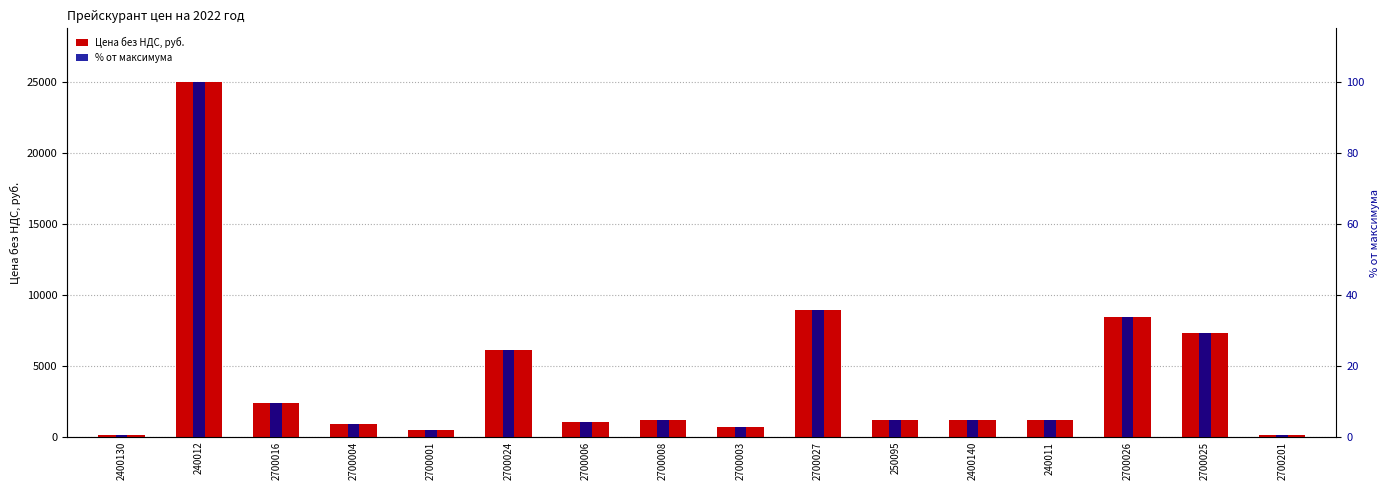

Are the bars grouped side by side (vs. stacked)?

Yes